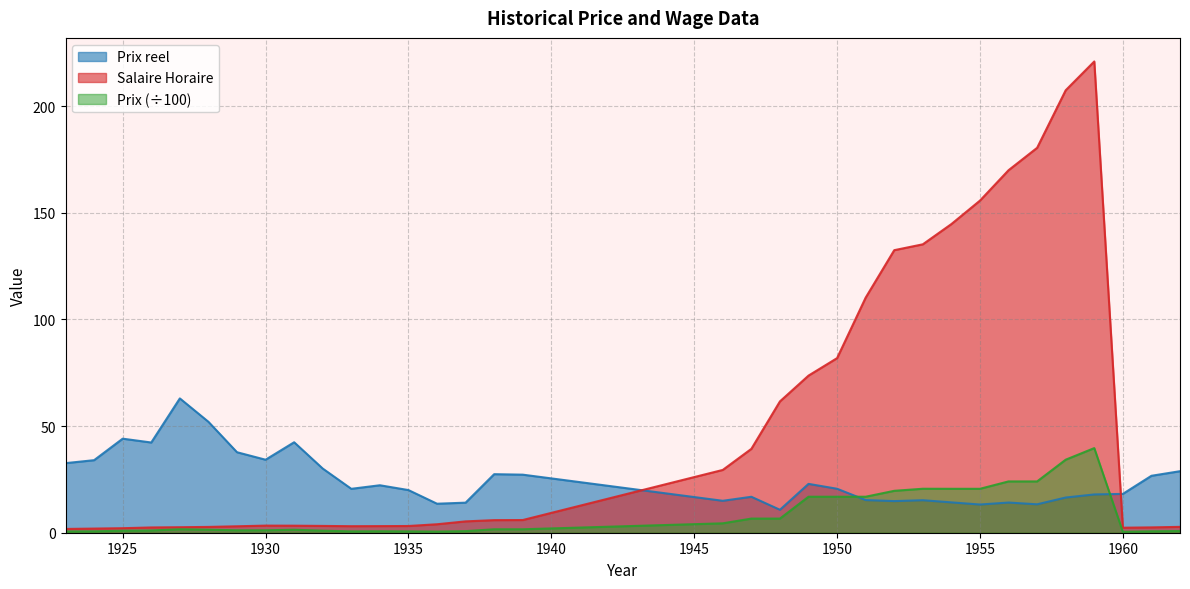

At 1928, list the series in order from smallest to largest.

Prix, Salaire Horaire, Prix reel